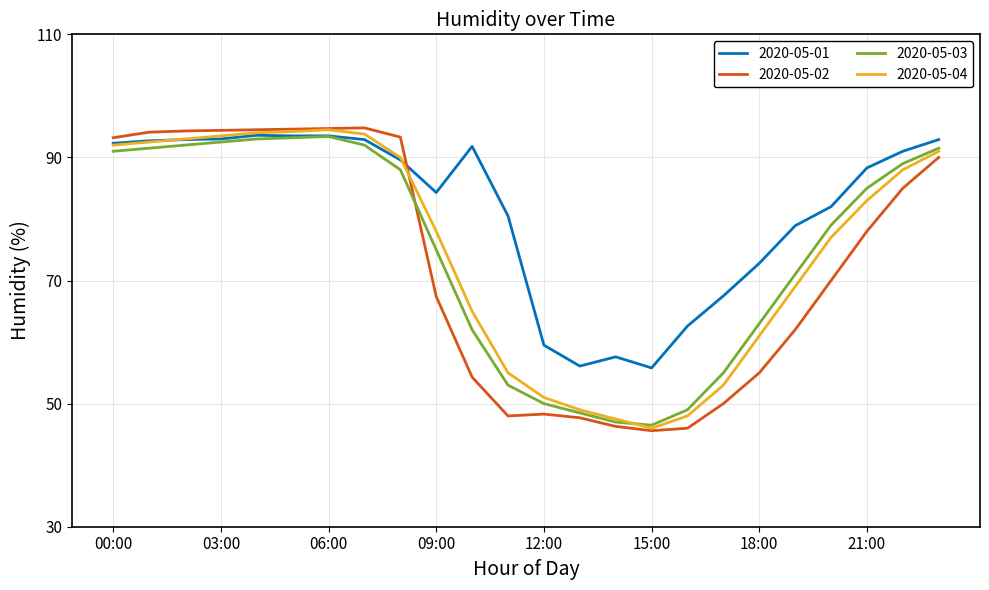

Which series has the widest spread of values?

2020-05-02